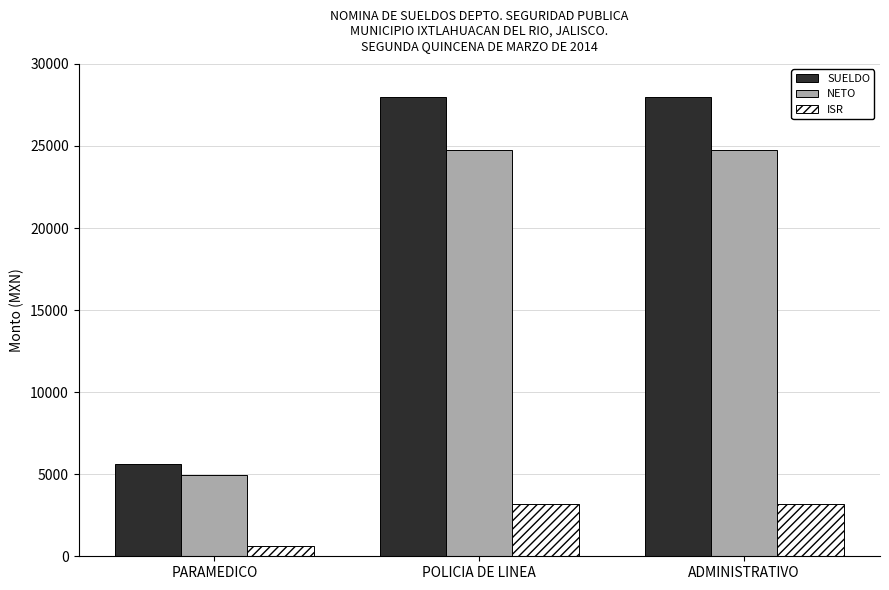

Is it true that NETO equals 4951 at PARAMEDICO?

True